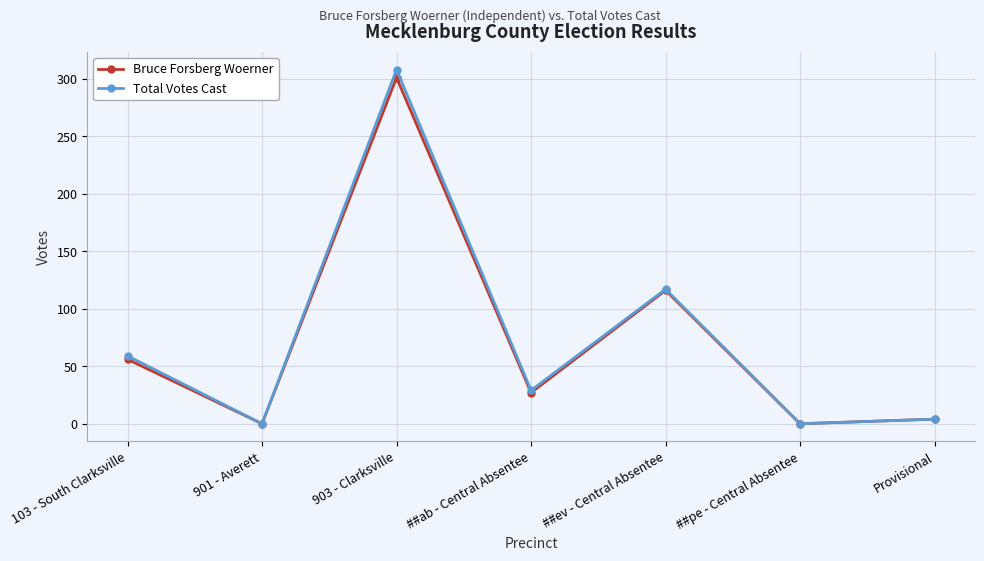

True or false: Total Votes Cast has a value of 18 at ##ab - Central Absentee.

False